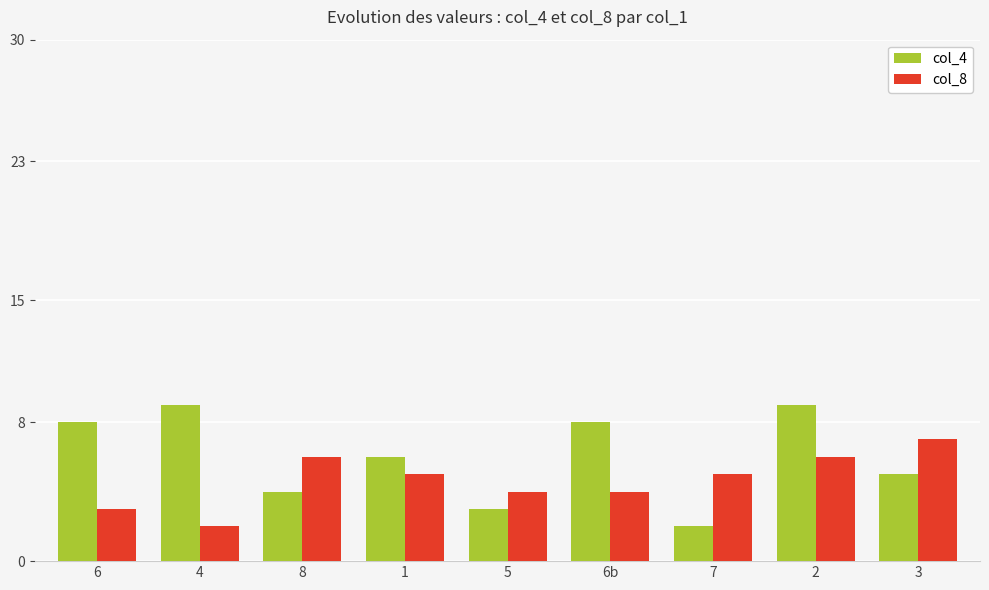

How many bars are there in total?

18